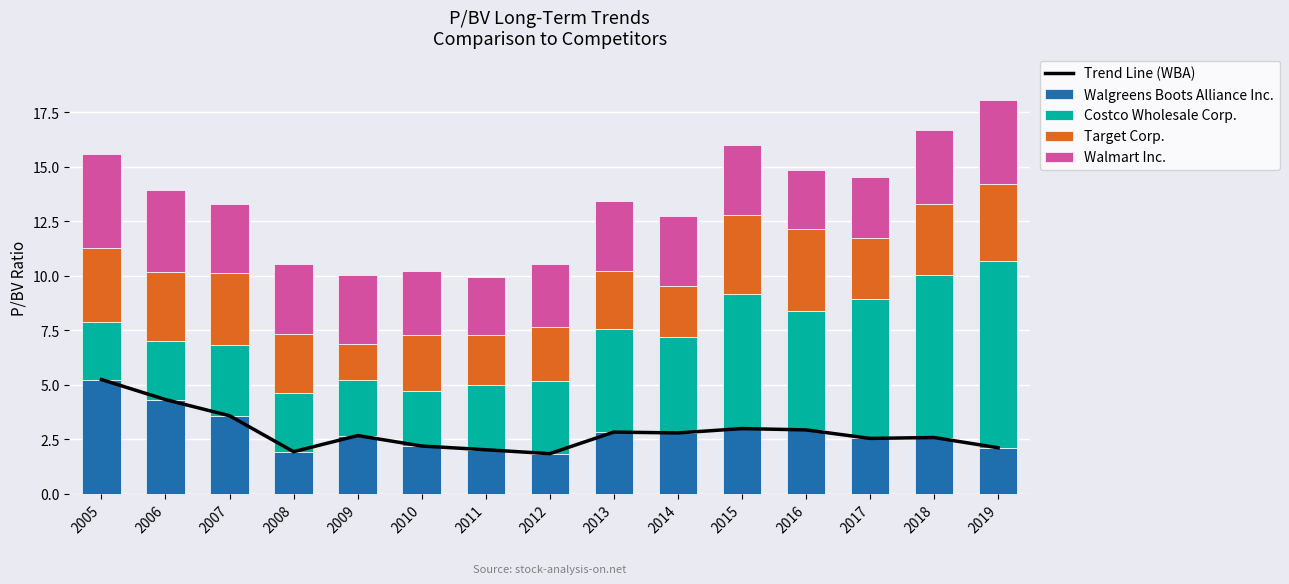

What is the average value of the Walmart Inc. series?

3.2